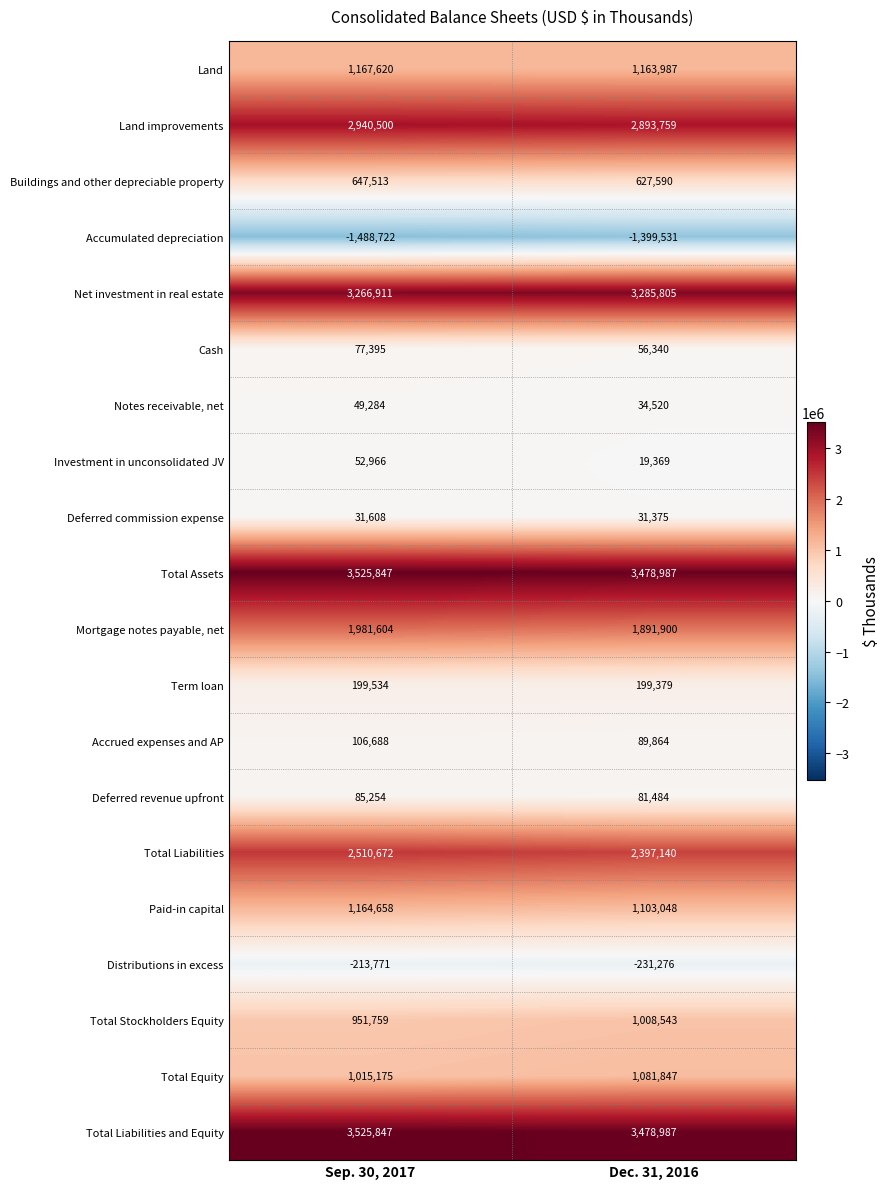

List the labels in order of Investment in unconsolidated JV value, largest first.

Sep. 30, 2017, Dec. 31, 2016